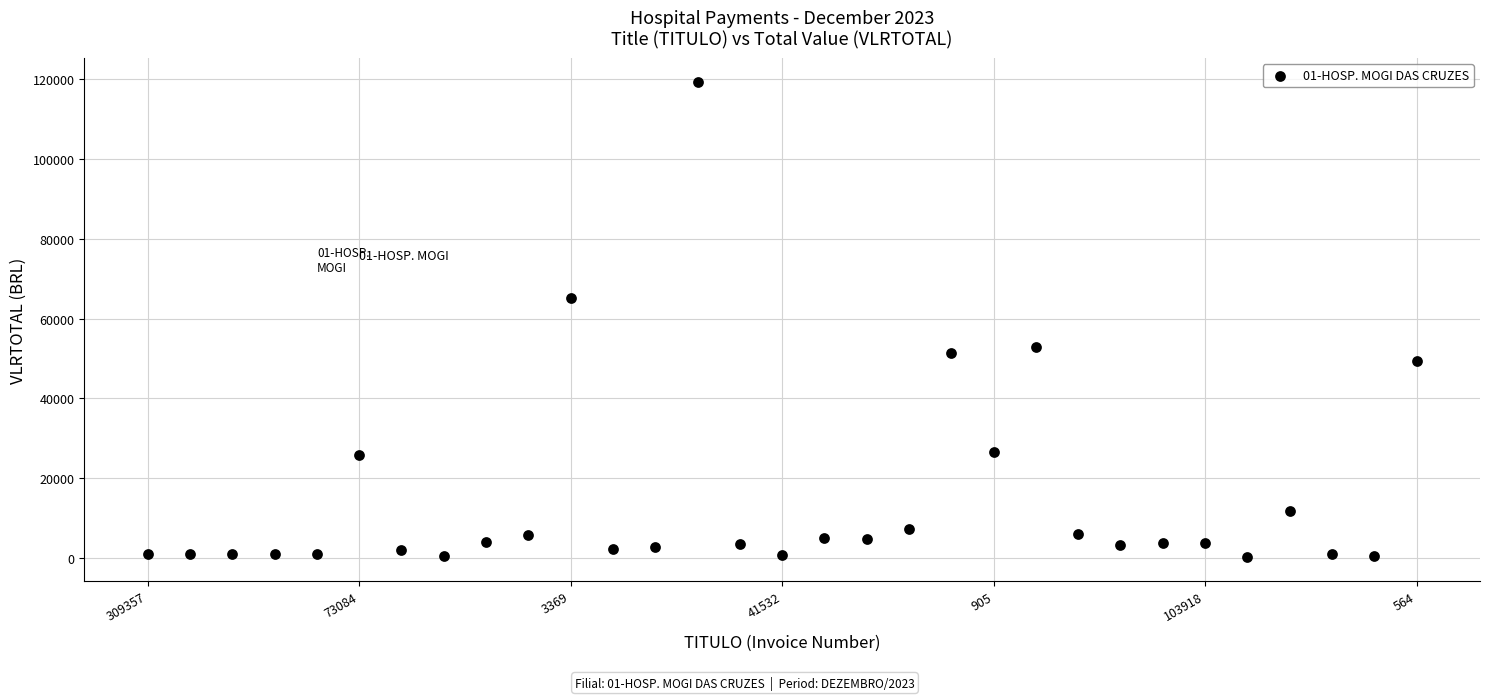

What Y value in the scatter plot is closest to 59787?

65100.0